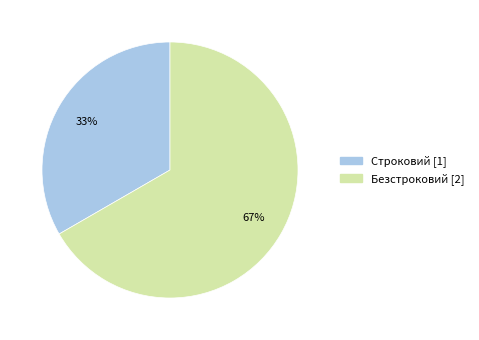

To the nearest percent, what is the average slice percentage?

50%